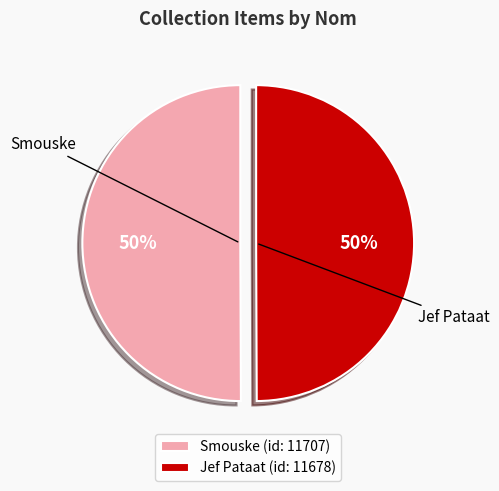

Combined, do Smouske and Jef Pataat account for over 50%?

Yes